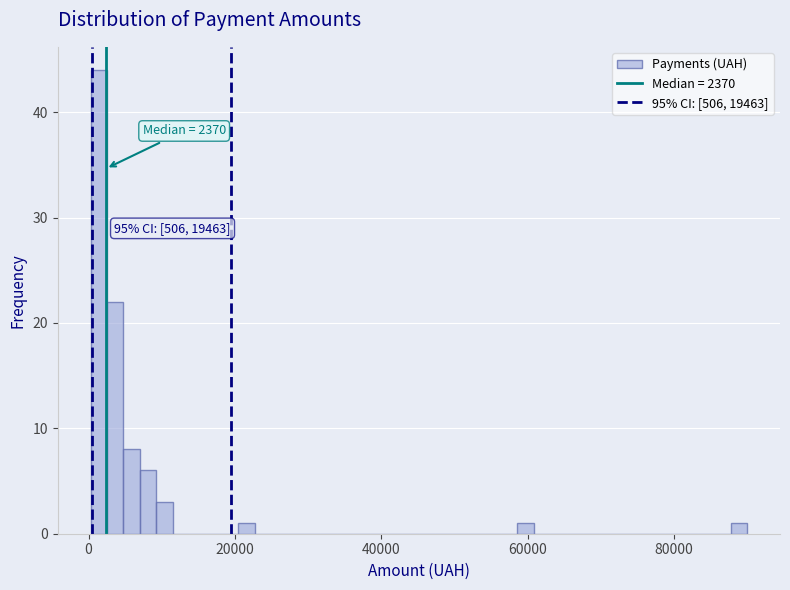

Read against the x-axis, roughly where is the centre of the tallest bar?

2000